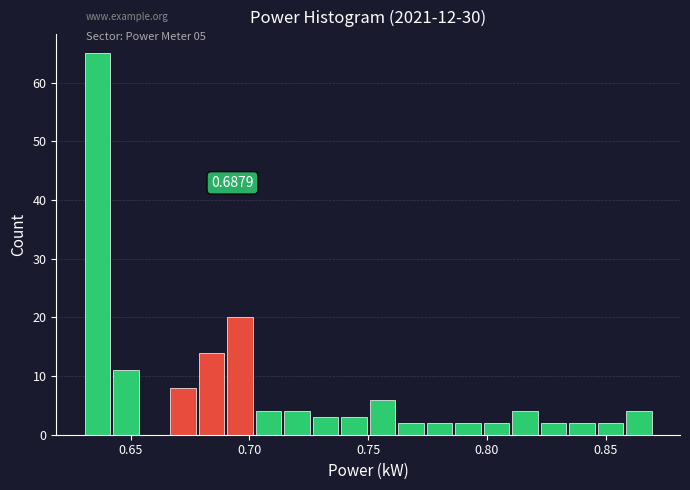

Read against the x-axis, roughly where is the centre of the tallest bar?

0.635